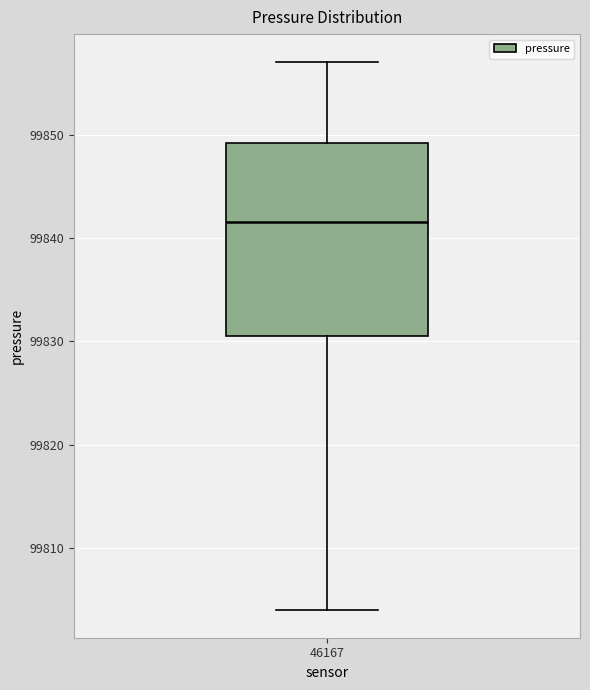

Transcribe this box plot: give where the median line is, the range the box spans, and where the two whiskers end, as read against the y-axis. The values are not printed on the chart, so give them approximately, as read against the axis.

median 99842, box 99831 to 99849, whiskers 99804 to 99857